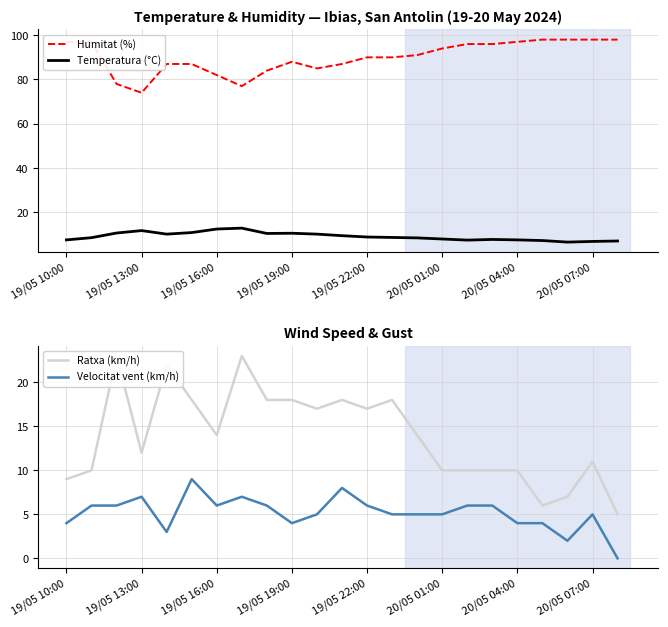

Is it true that Humitat (%) equals 164.3 at 20/05 04:00?

False